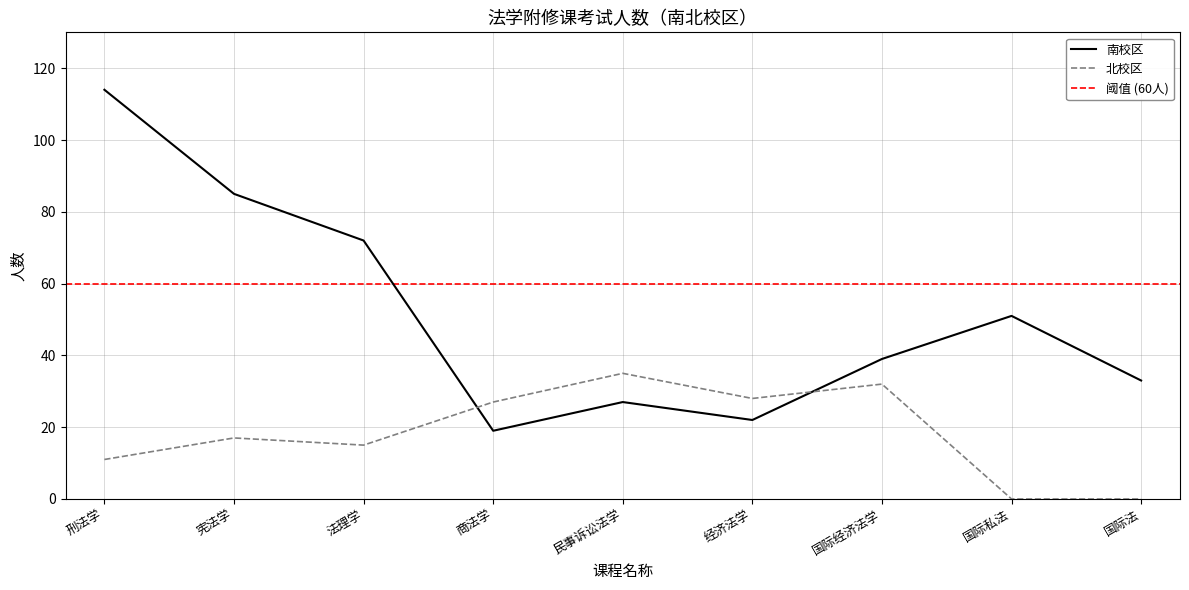

Where does the data first go above 39?

刑法学